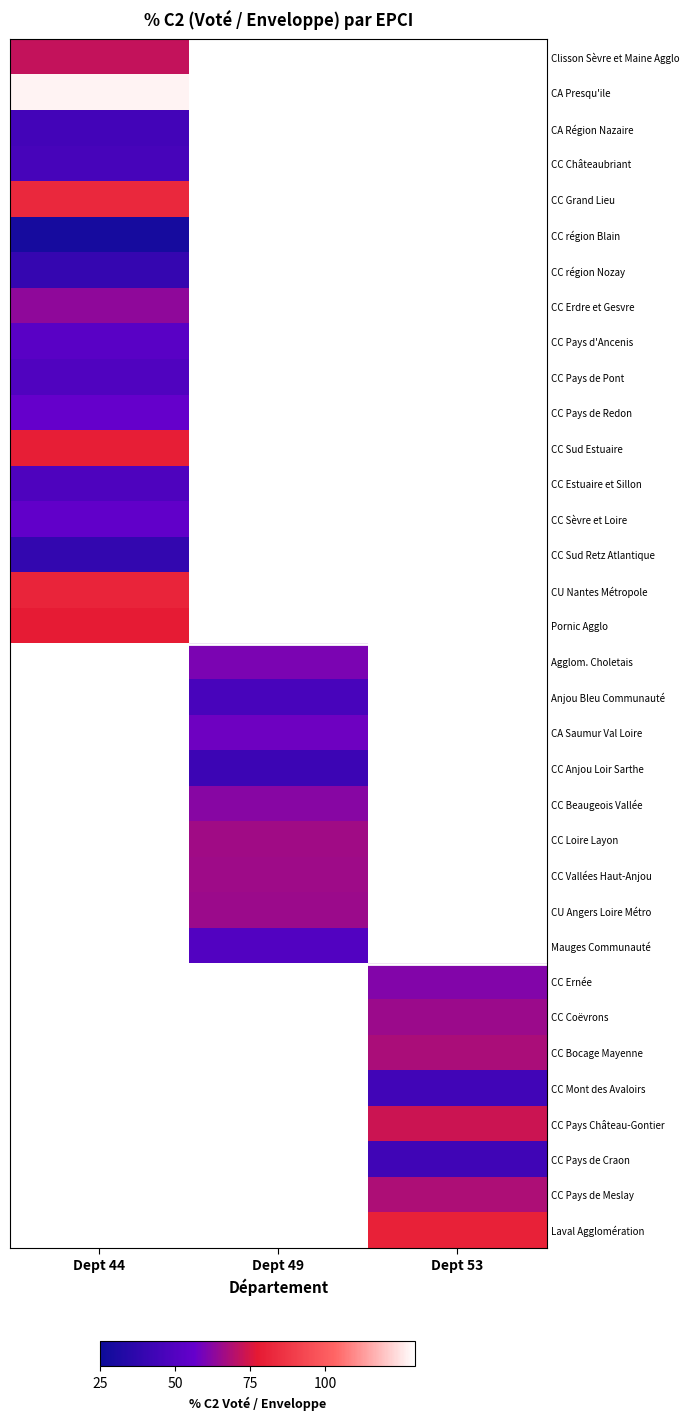

At how many categories does at least one series exceed 107?

1